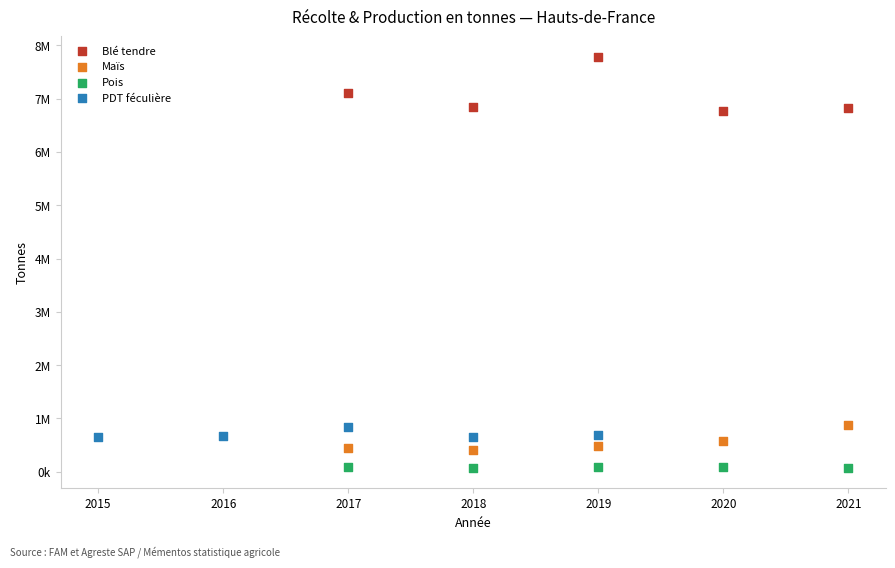

What are all the series names shown in the legend?

Blé tendre, Maïs, Pois, PDT féculière